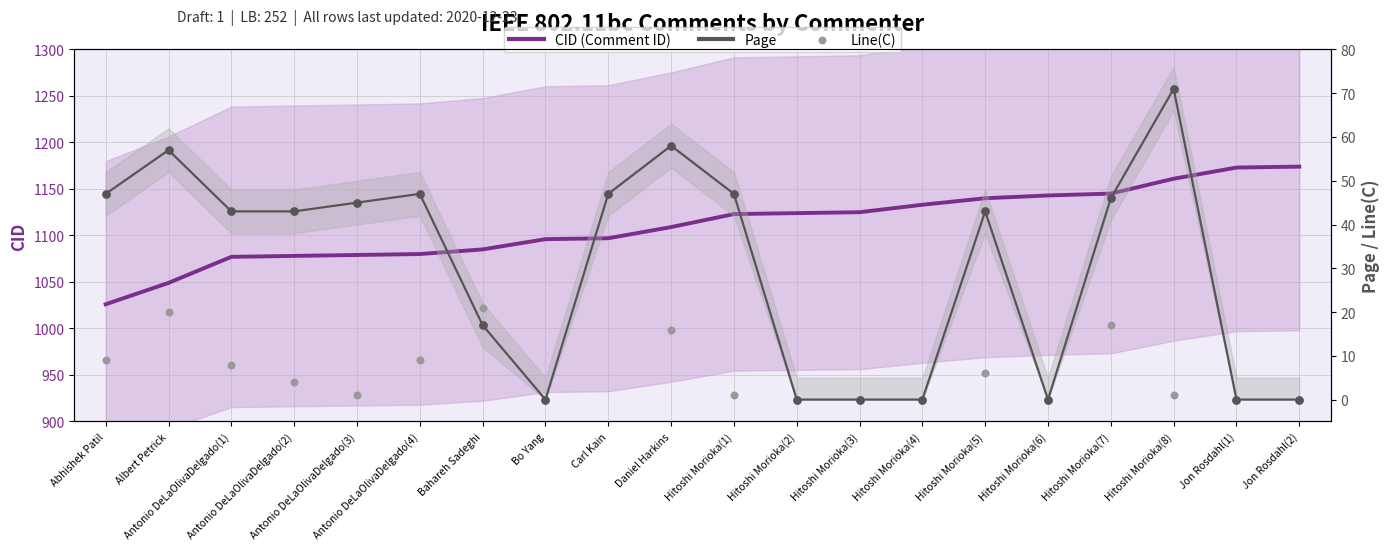

Which series has the largest total across all categories?

CID (Comment ID)